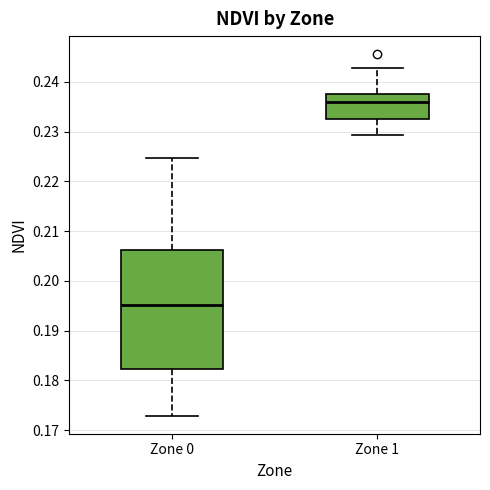

Which box is the tallest, from its lower edge to its upper edge?

Zone 0